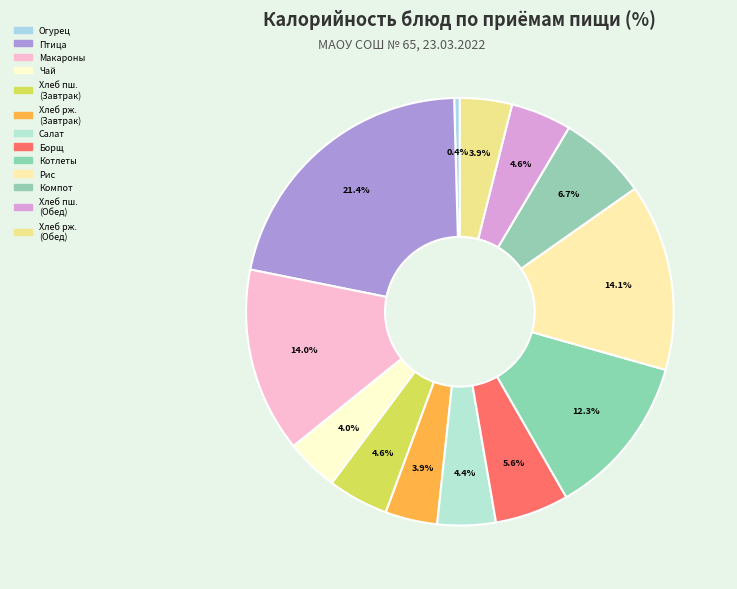

How many segments does this pie chart have?

13